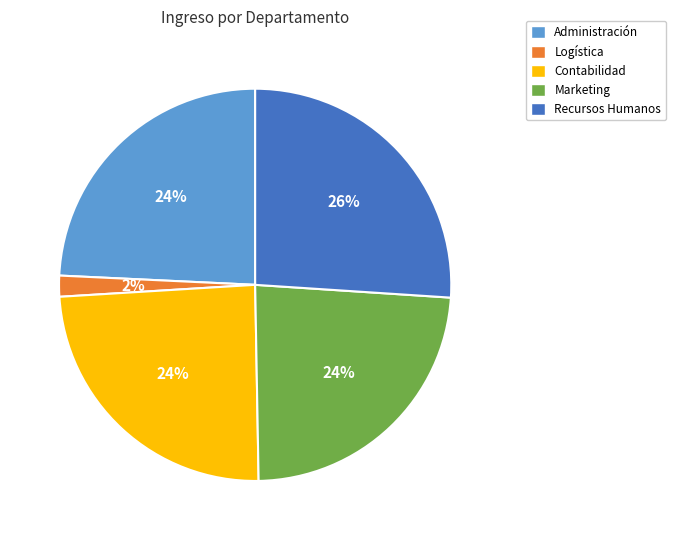

Approximately how many times larger is the value at Recursos Humanos compared to Administración?

1.1